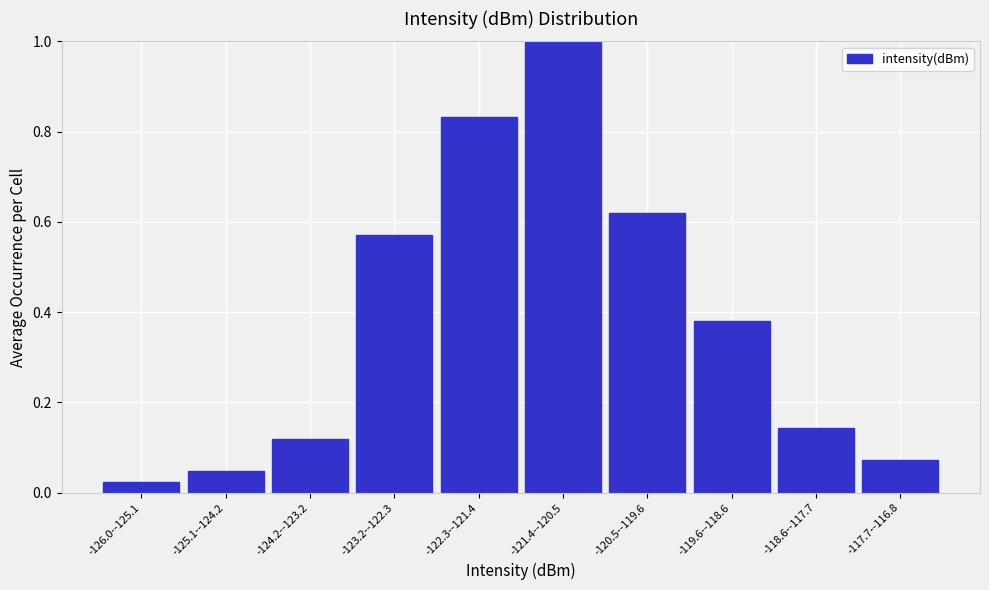

What is the difference between the maximum and minimum values?

1.0